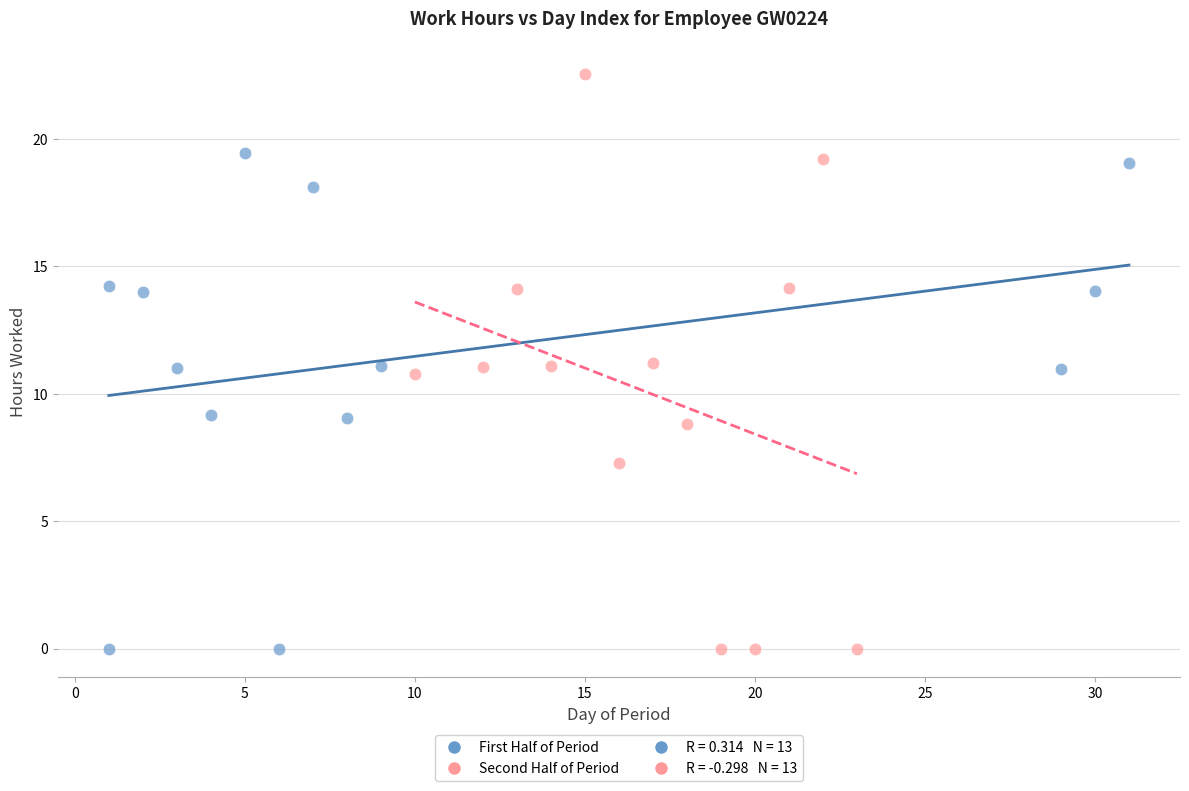

Which series reaches the maximum Y coordinate?

Second Half of Period